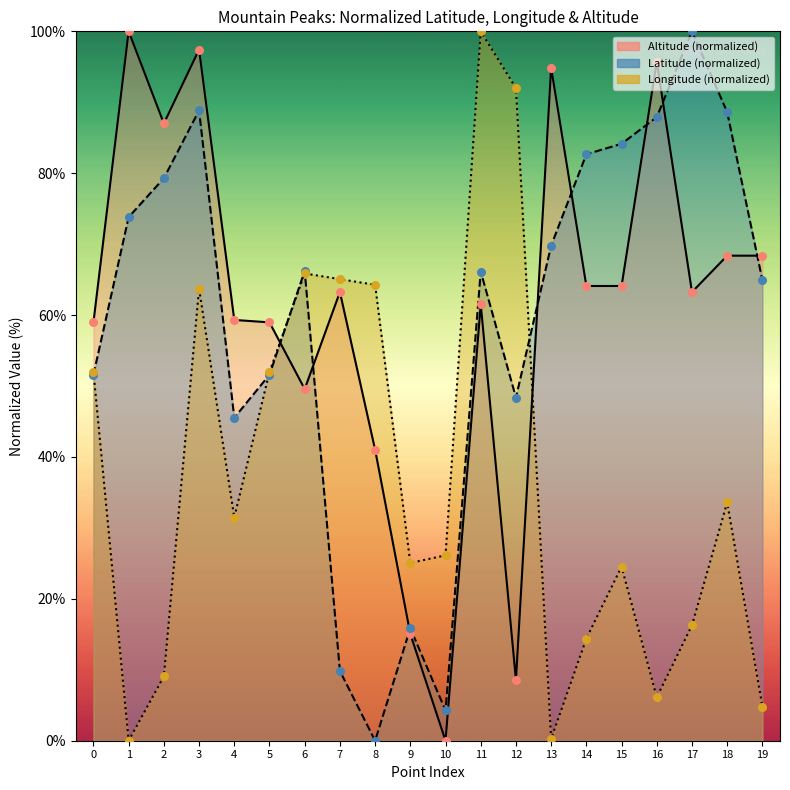

What is the total value across all series at 0?

162.6